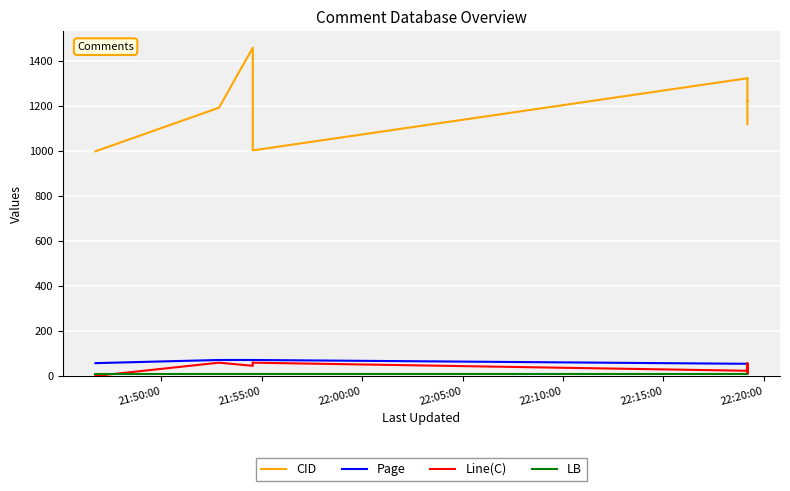

What is the difference between the maximum and minimum values in the Line(C) series?

59